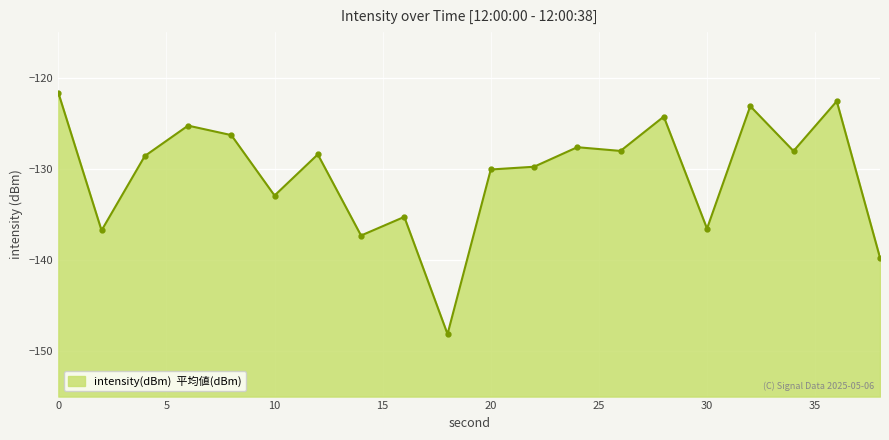

List the labels in order of value, smallest first.

18, 38, 14, 2, 30, 16, 10, 20, 22, 4, 12, 34, 26, 24, 8, 6, 28, 32, 36, 0